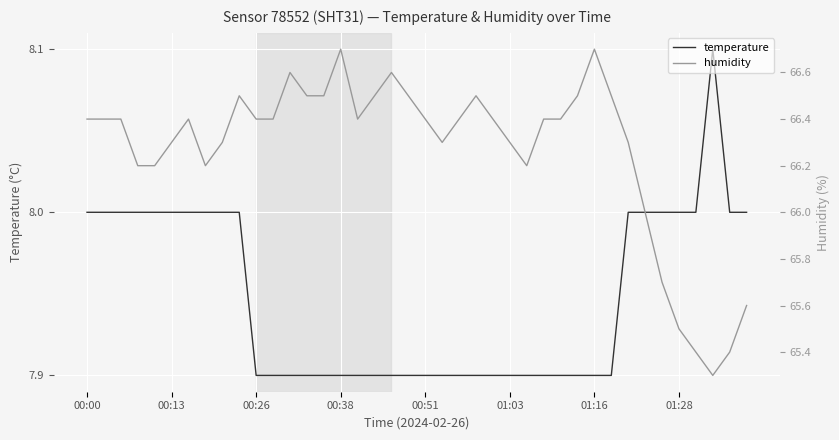

What are all the series names shown in the legend?

temperature, humidity